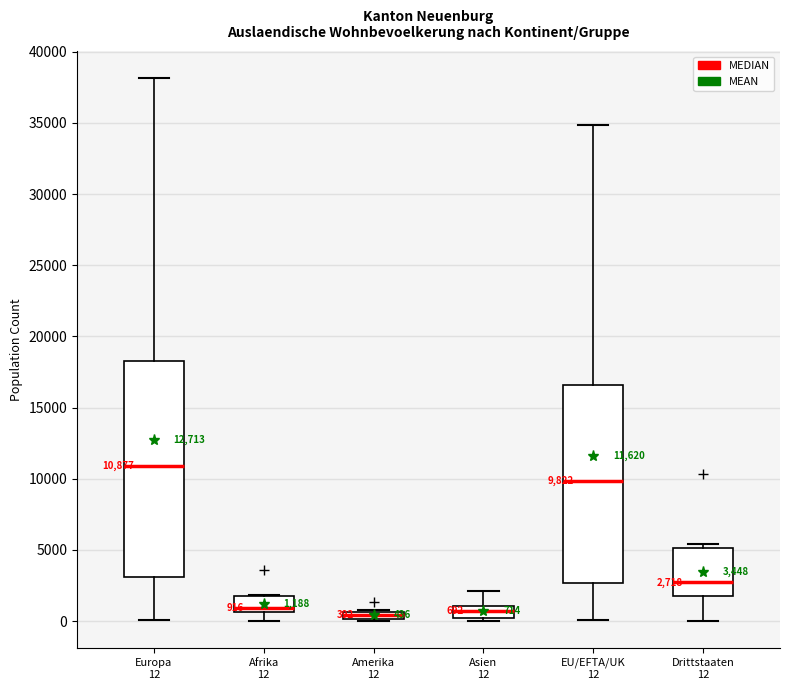

Which box is the tallest, from its lower edge to its upper edge?

Europa 12